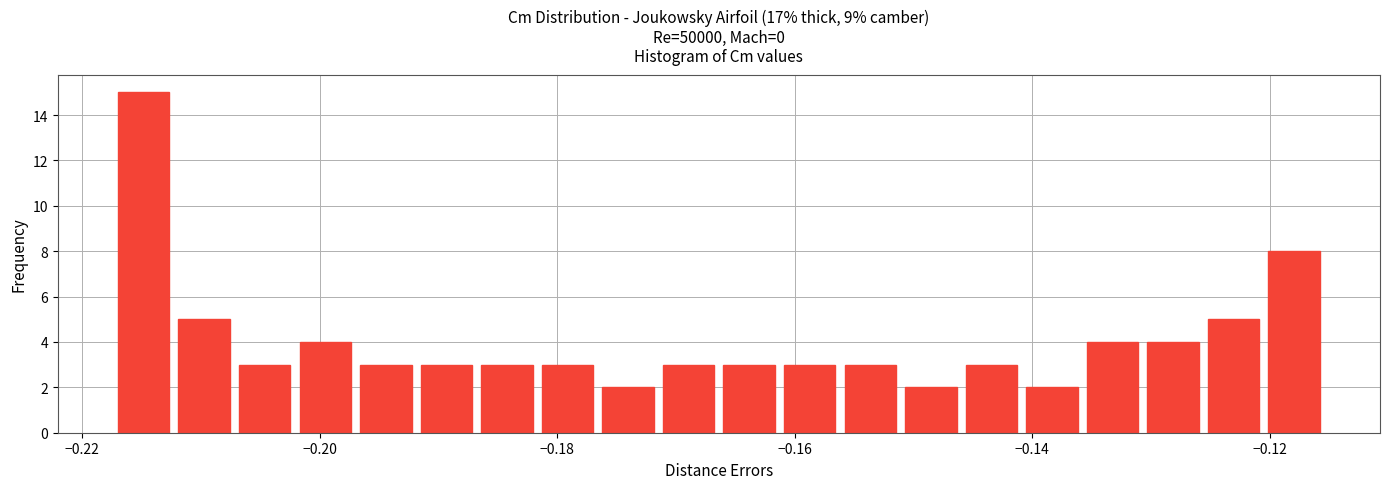

Around what value on the x-axis is the tallest bar? Give the approximate position of its centre, as read against the axis.

-0.214